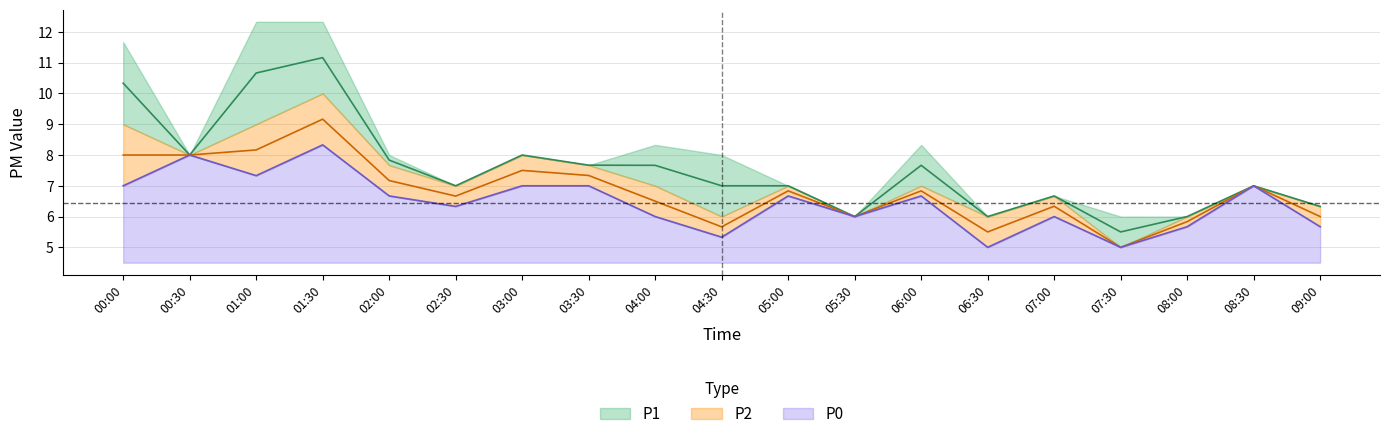

List the series in order of their peak value, highest first.

P1, P2, P0